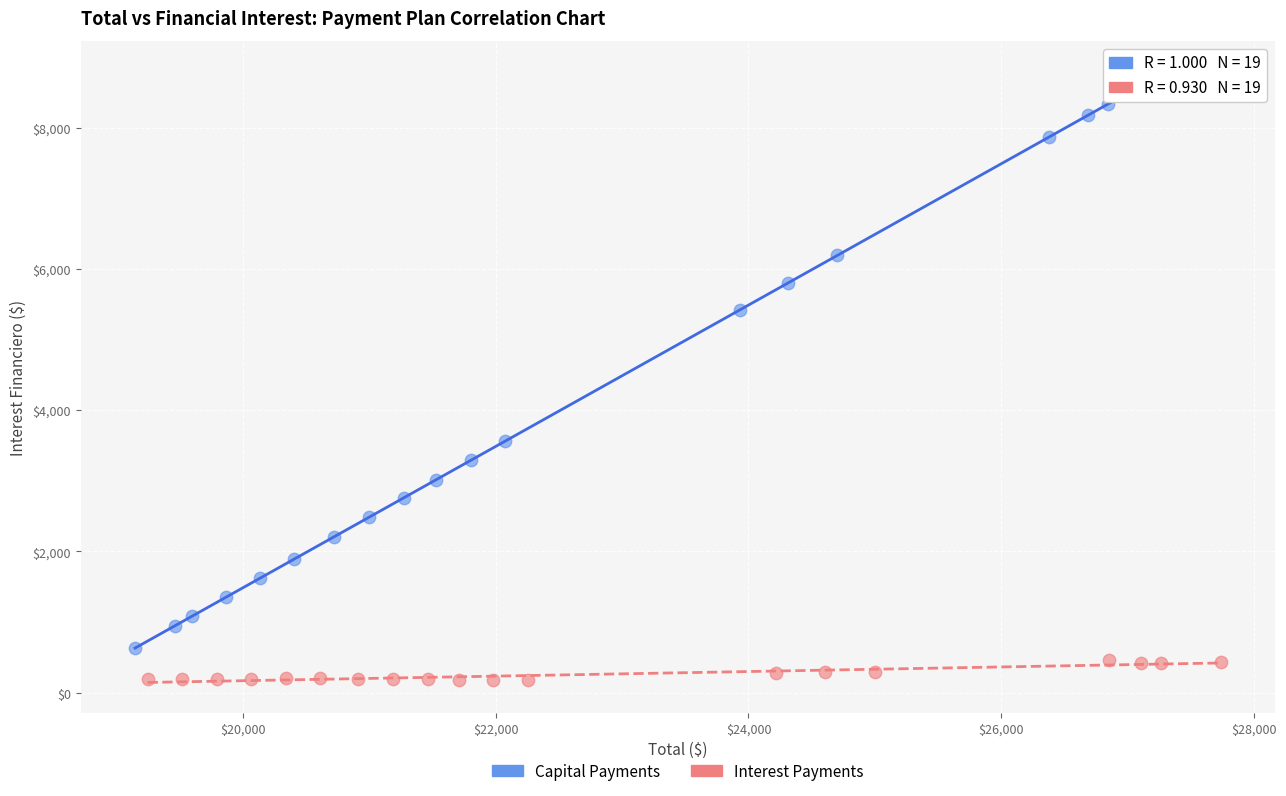

What are all the series names shown in the legend?

Capital Payments, Interest Payments